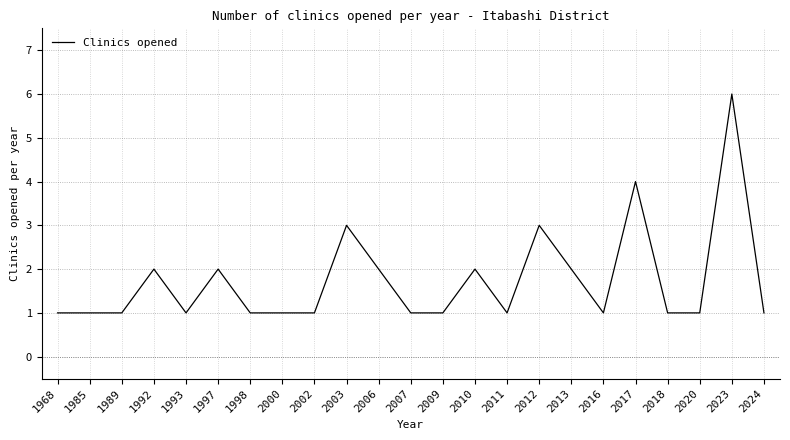

What is the minimum value shown in the chart?

1